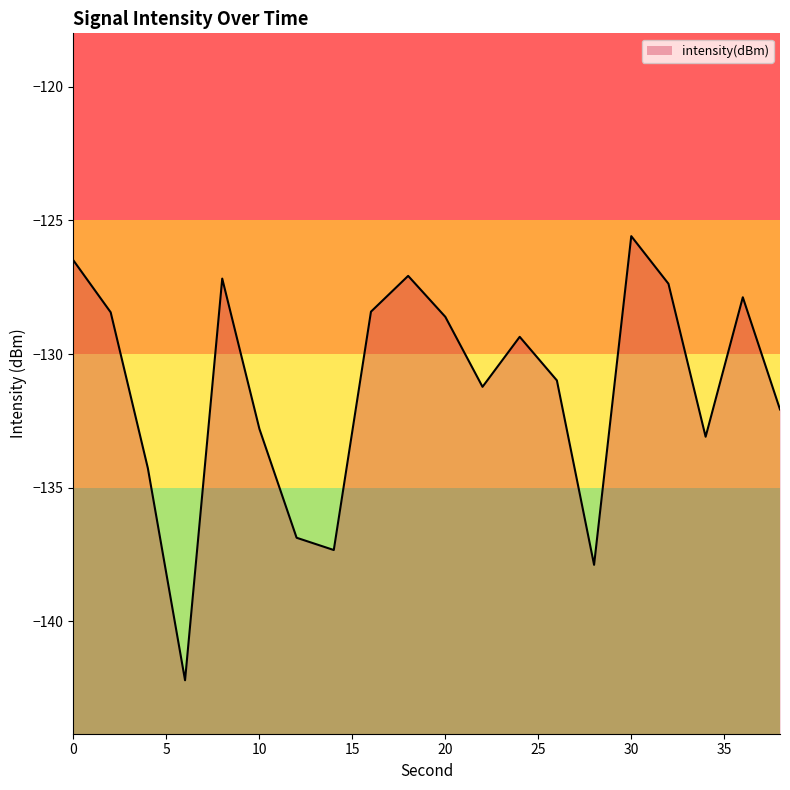

Where is the first local minimum?

6